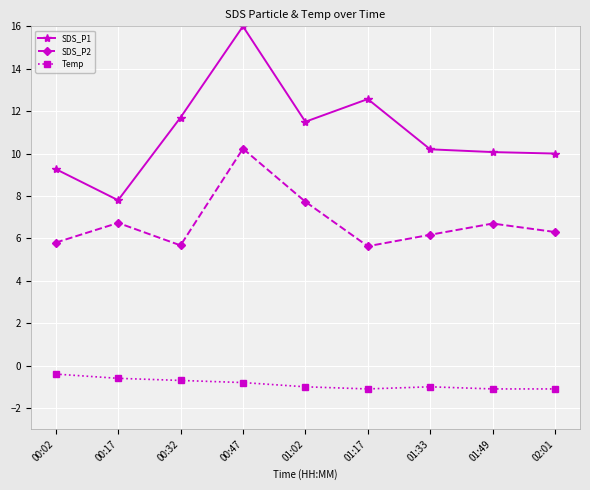

How many data points in SDS_P2 are less than 6?

3